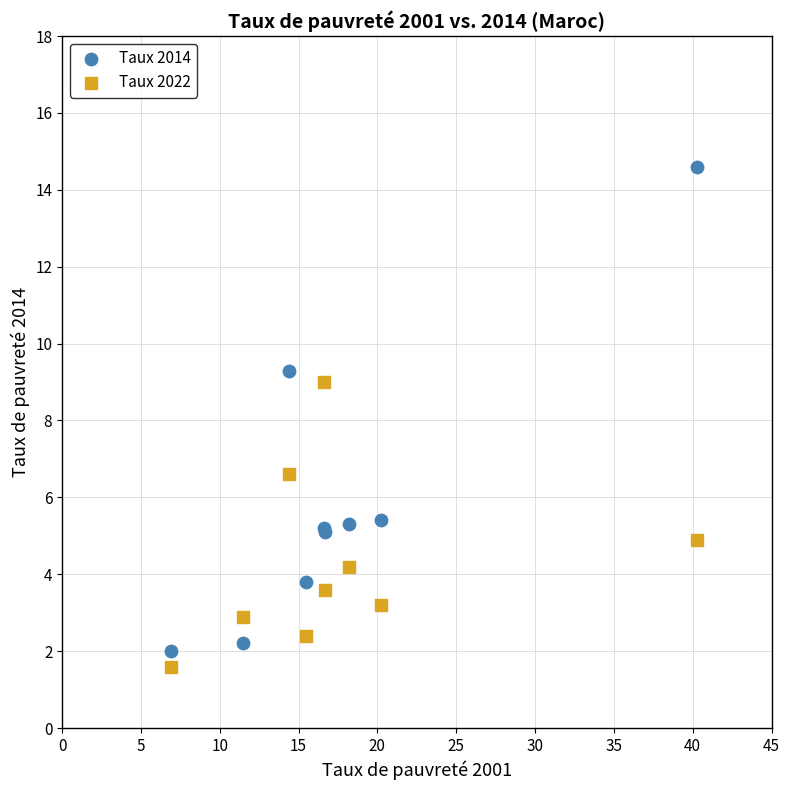

Which series has the widest spread of Y values?

Taux 2014